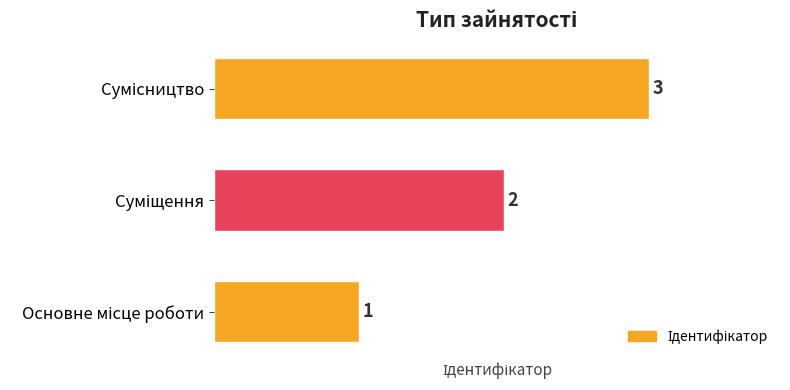

Count the values in the range 1 to 3.

3